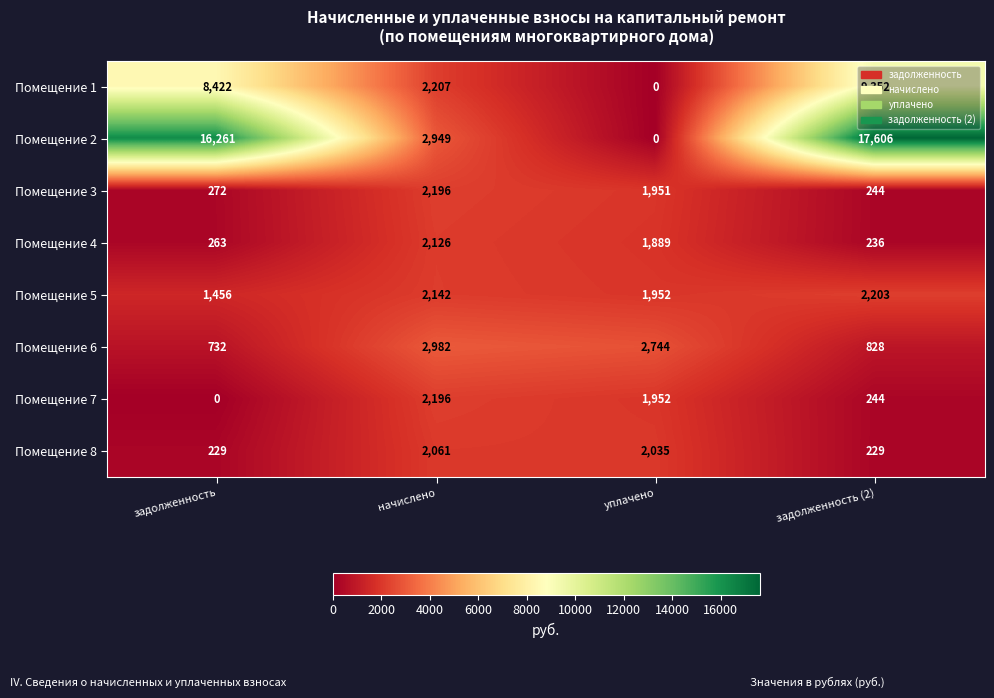

True or false: Помещение 3 has a value of 272 at задолженность.

True